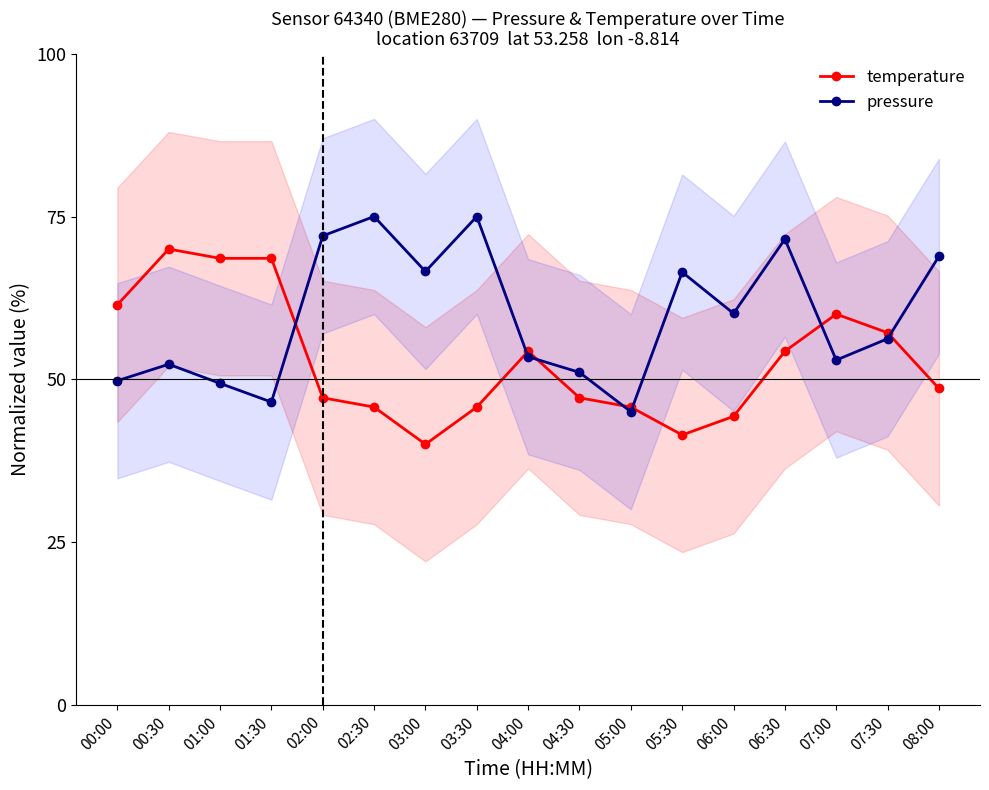

What is the value of the temperature point at the 14th from the left?

54.3